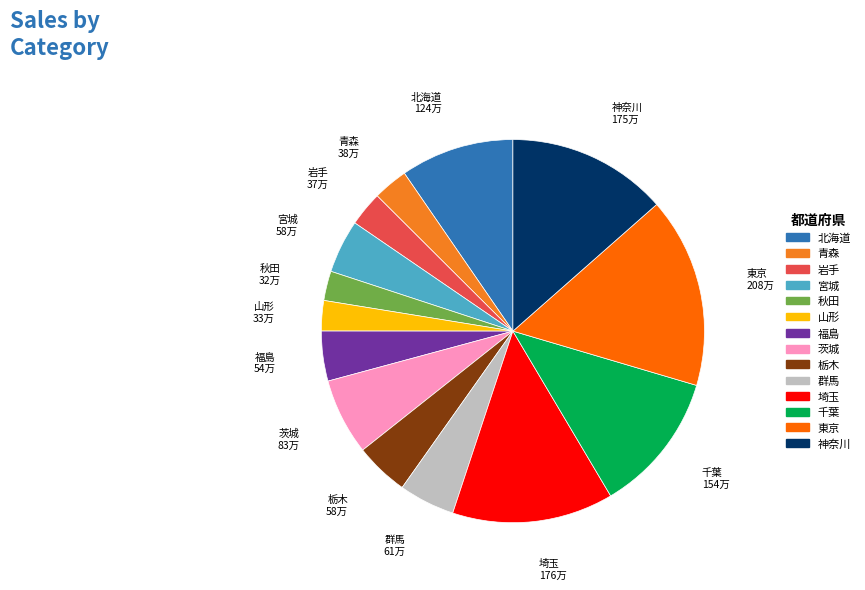

What is the ratio of the value at 秋田 to the value at 岩手?

0.9